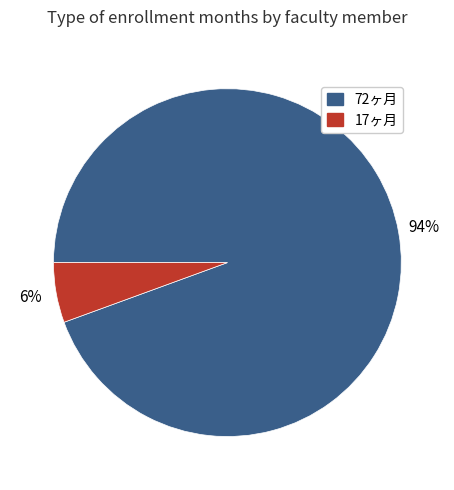

Is there a majority slice in this chart?

Yes